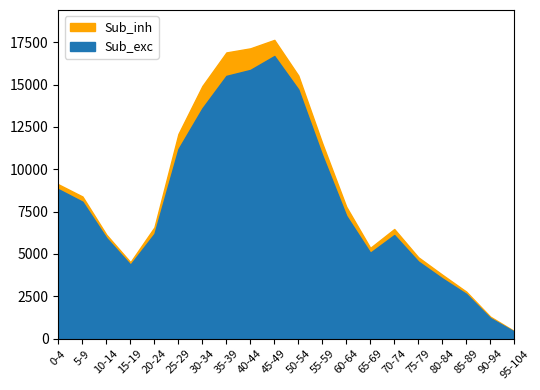

What is the approximate value of Total at 10-14, to the nearest 10?

6140